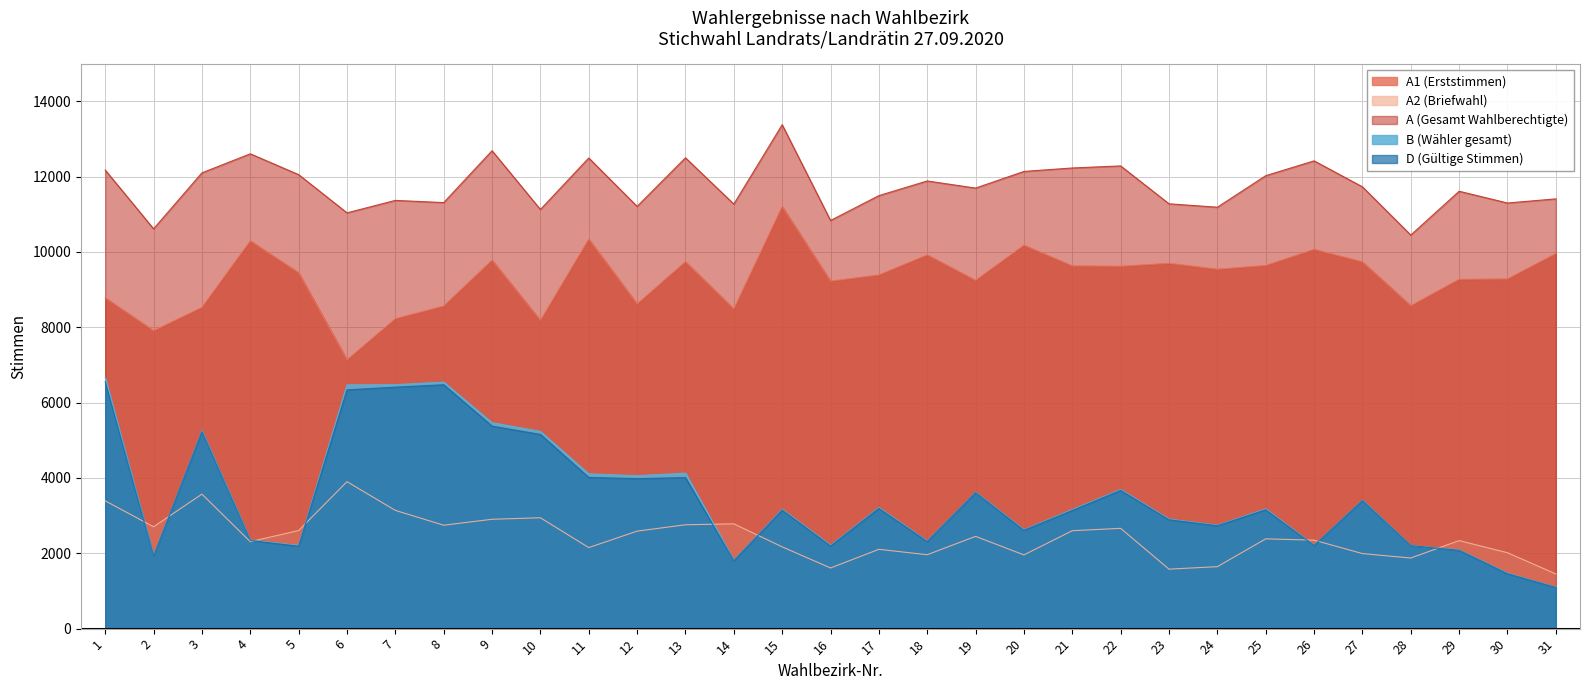

Which series has the largest total across all categories?

A (Gesamt Wahlberechtigte)